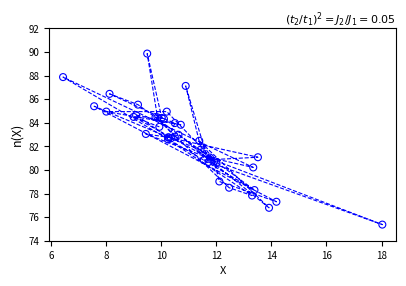

What Y value in the scatter plot is closest to 82?

81.7